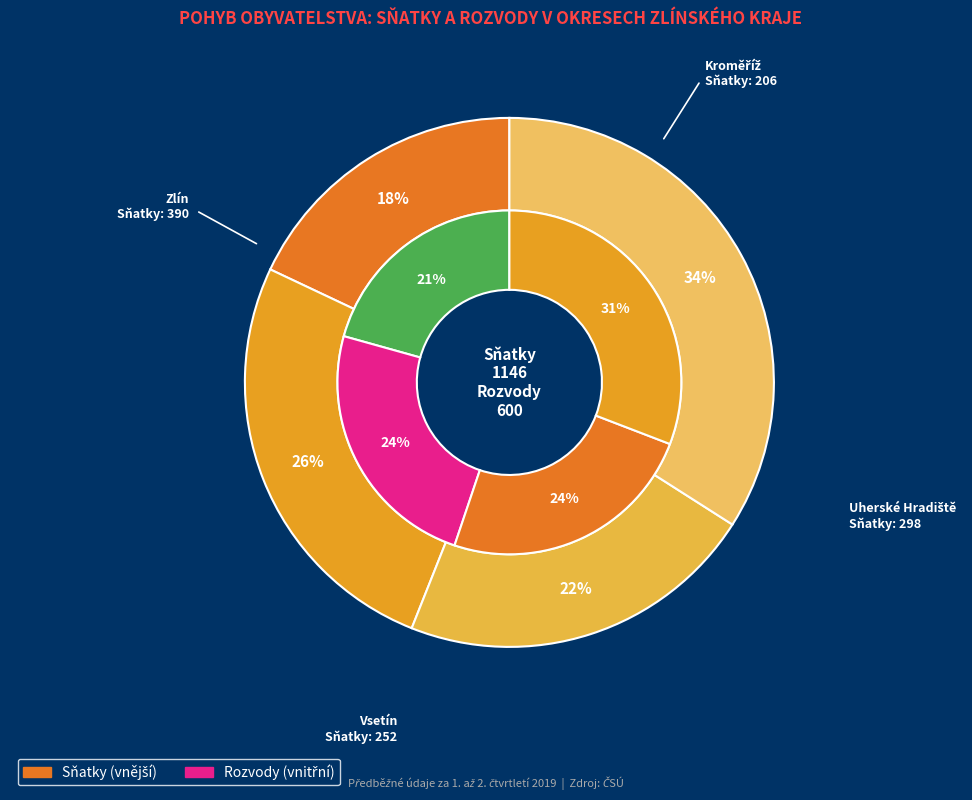

What percentage is NOT represented by Uherské Hradiště?

74.0%